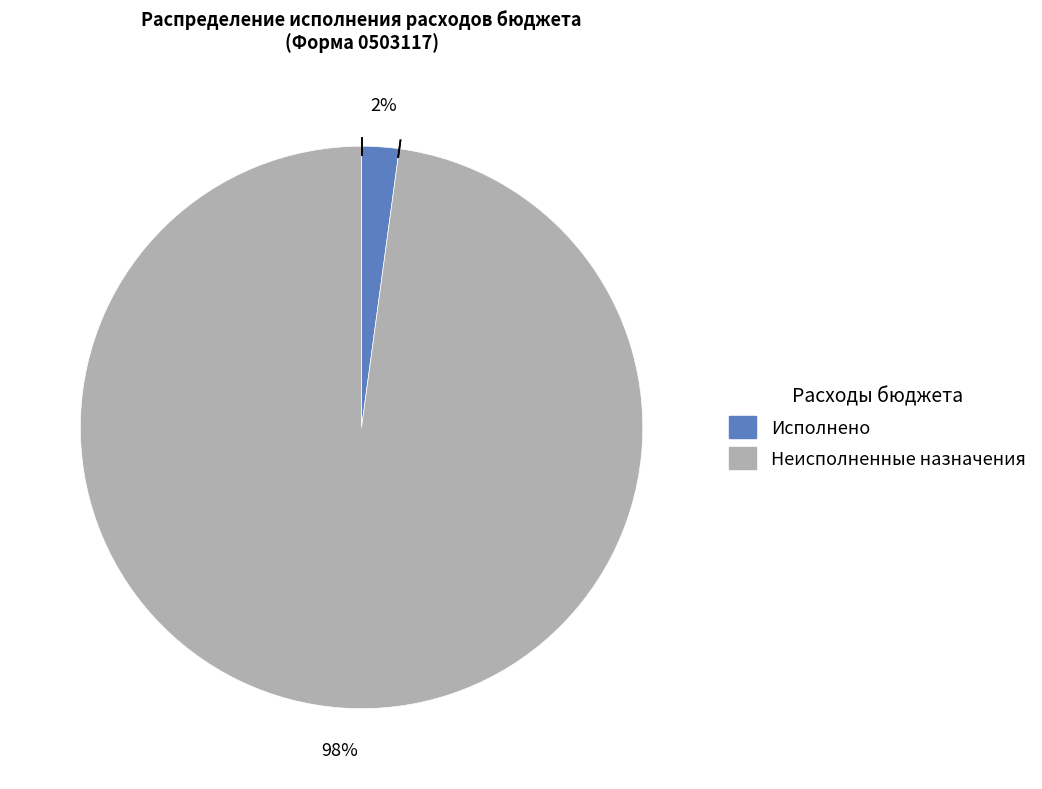

Count the number of slices in the pie.

2